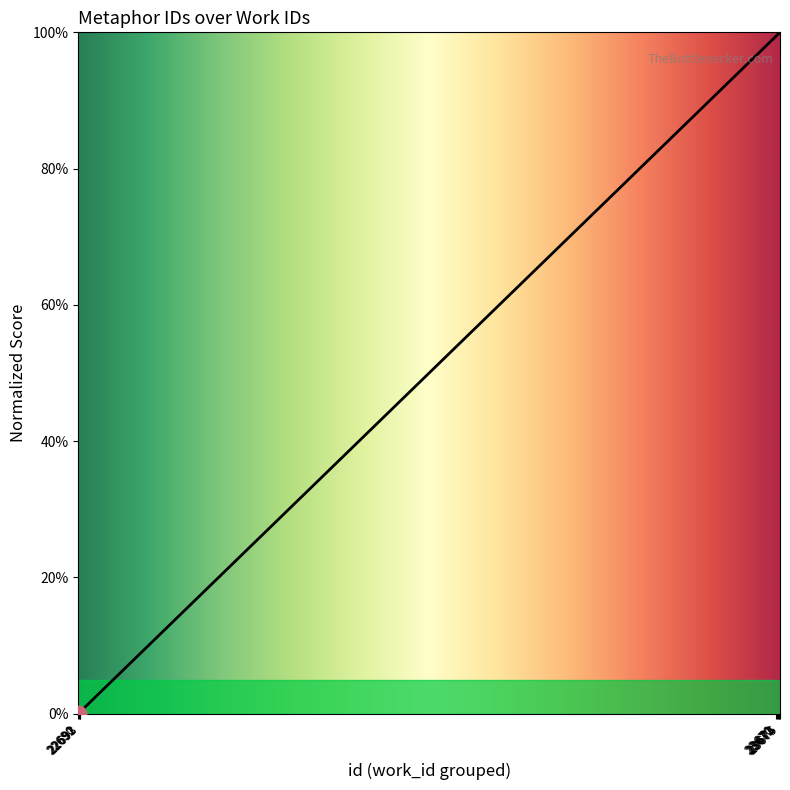

What is the difference between the maximum and minimum values?

100.0